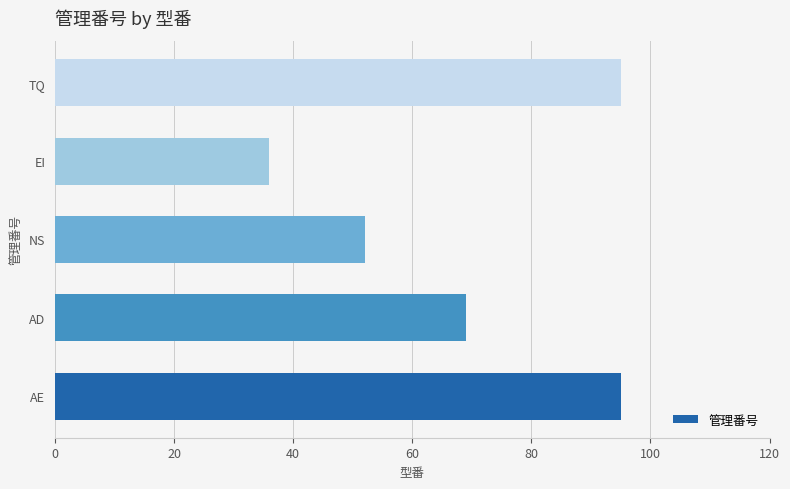

What is the minimum value shown in the chart?

36